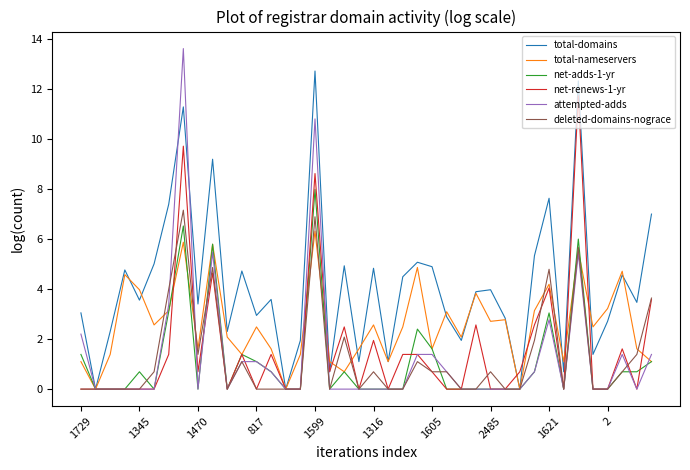

List the series in order of their peak value, highest first.

attempted-adds, total-domains, net-renews-1-yr, net-adds-1-yr, deleted-domains-nograce, total-nameservers